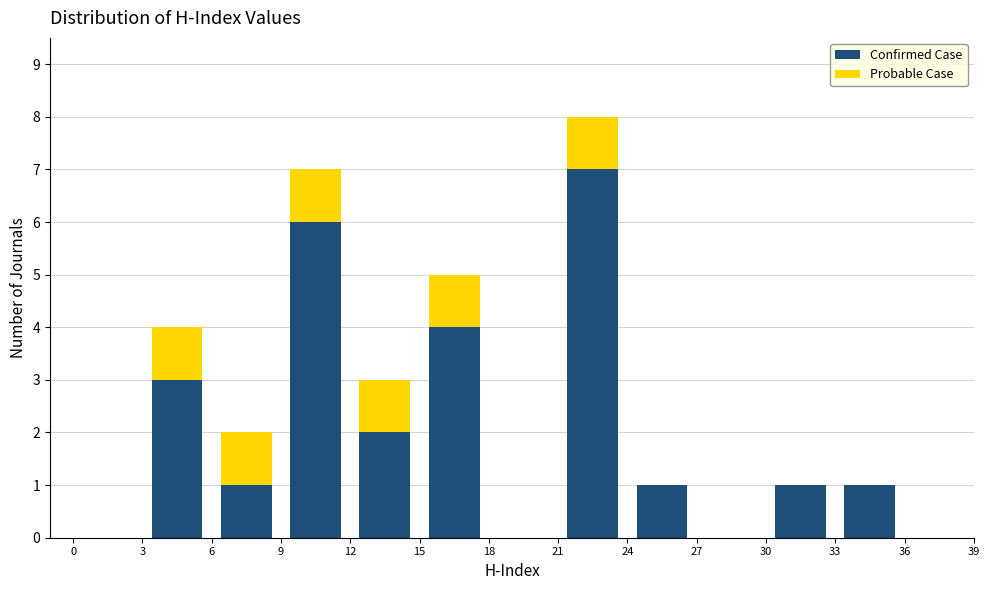

Which range on the x-axis has the tallest stacked bar (by total height)?

21 to 24